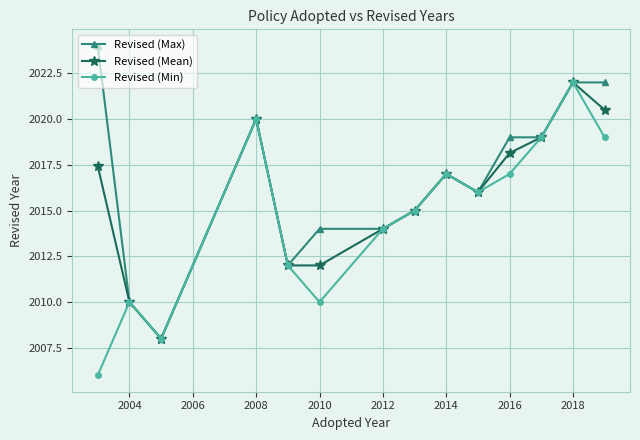

True or false: Revised (Max) has more than 1 points higher than both neighbors.

True